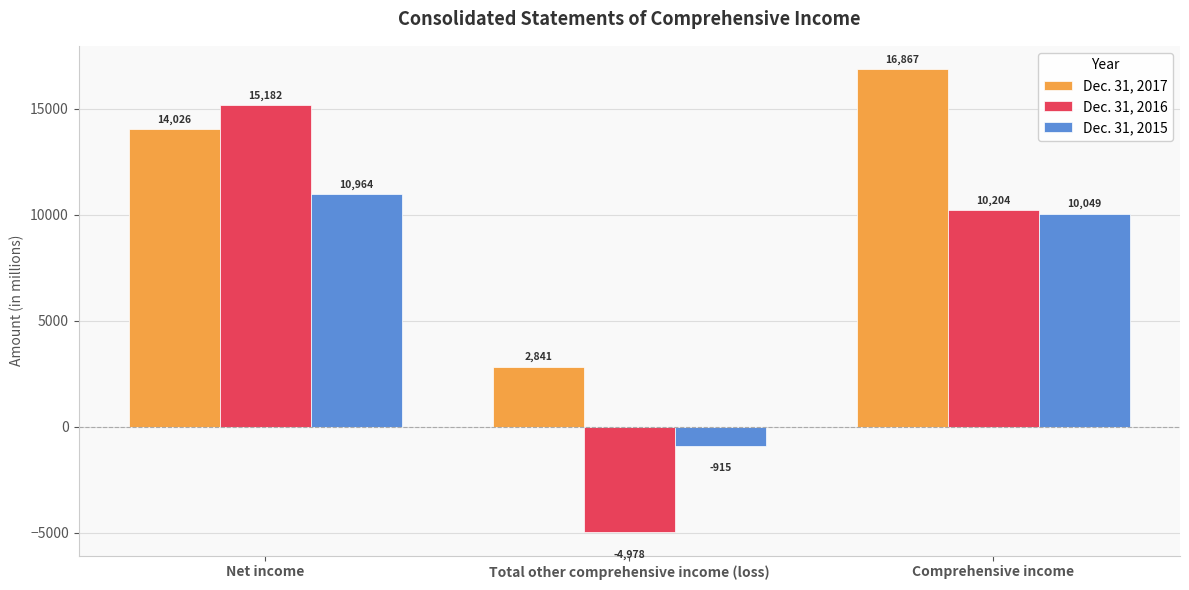

What is the difference between the maximum and minimum values in the Dec. 31, 2015 series?

11879